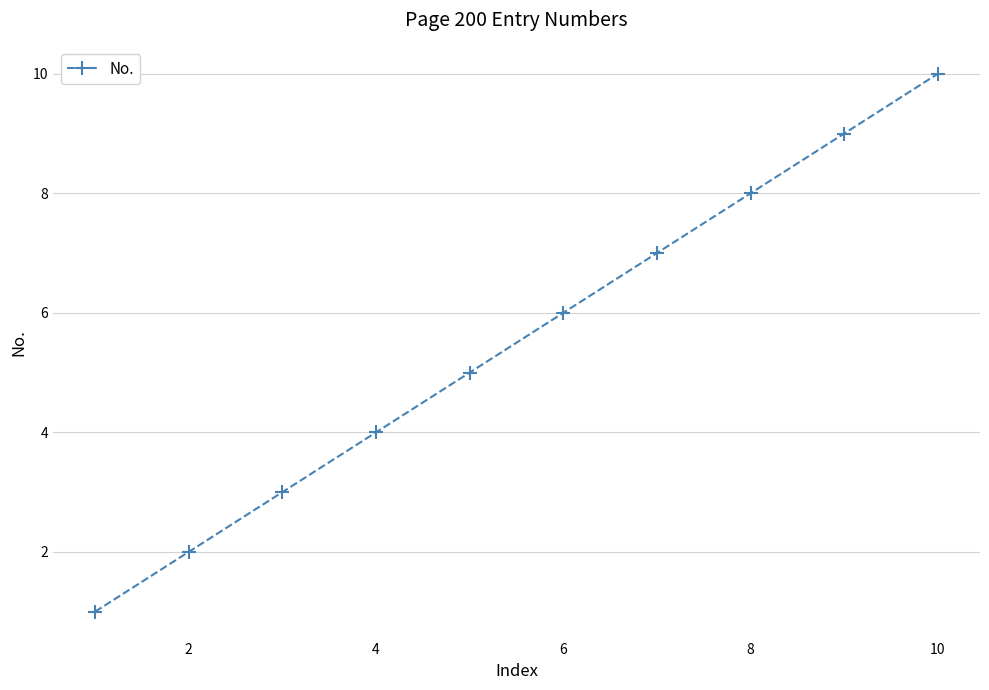

Reading right to left, transcribe all the data shown in this chart.

10	9	8	7	6	5	4	3	2	1